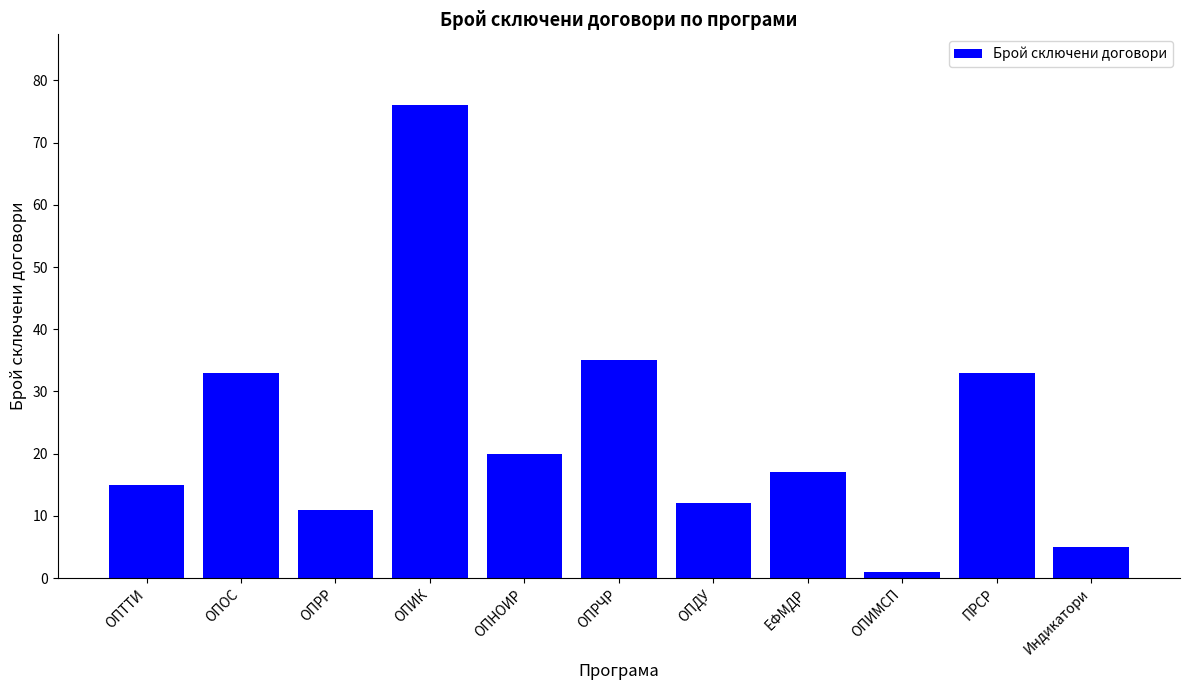

Which label corresponds to the largest value in the chart?

ОПИК